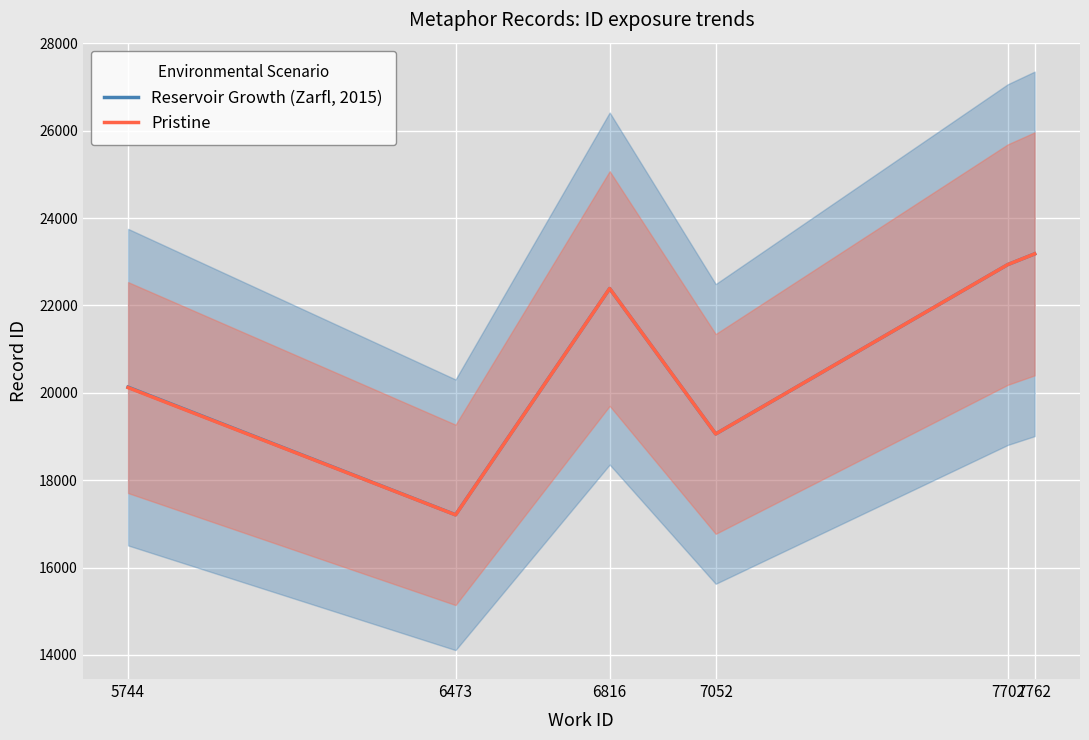

Does the chart display data point markers on the line(s)?

No